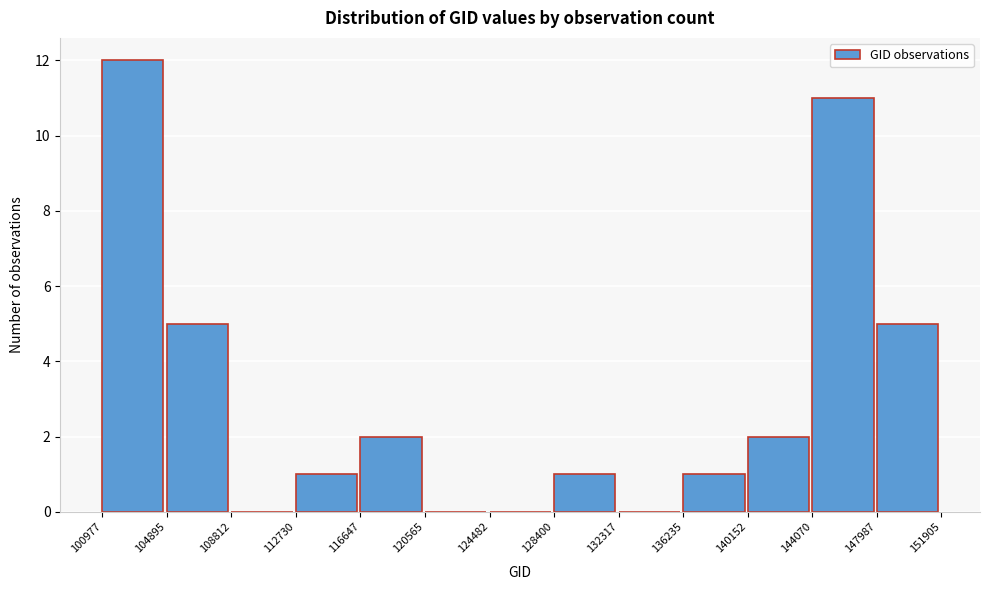

Which range on the x-axis has the tallest bar?

100977 to 104895